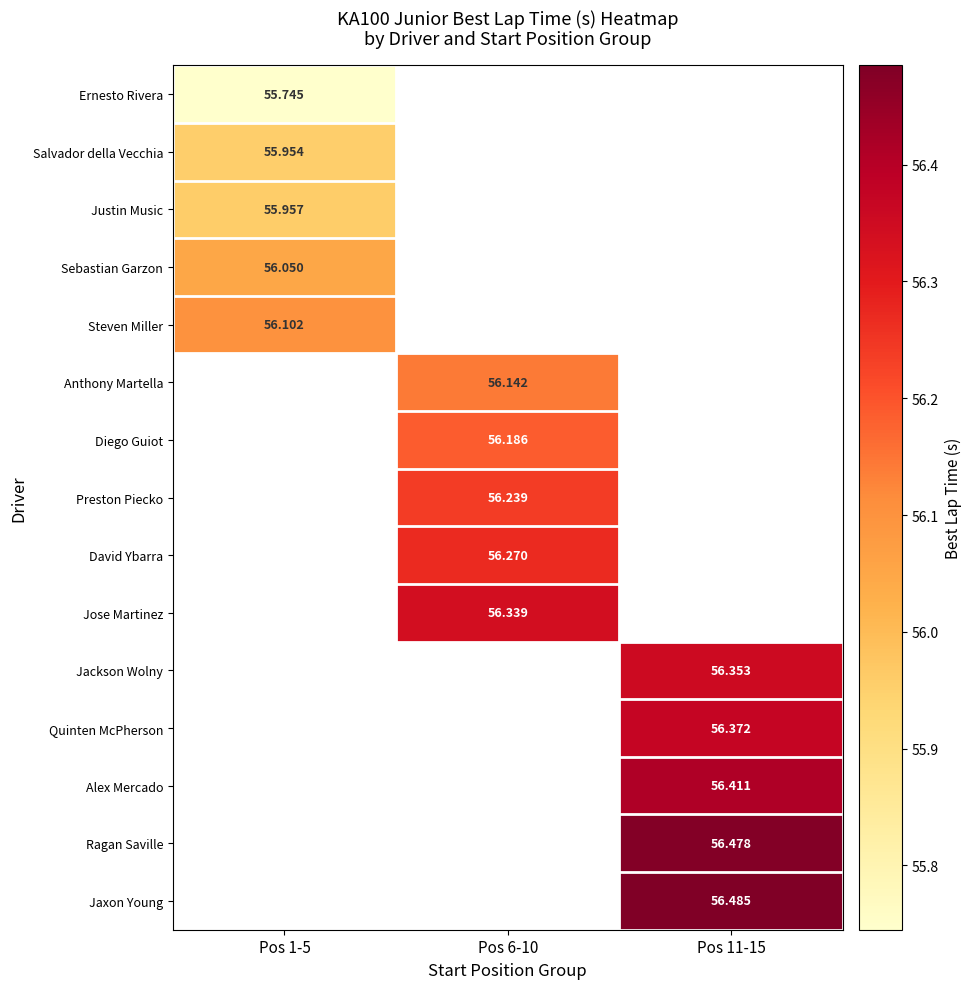

What is the greatest value displayed?

56.5